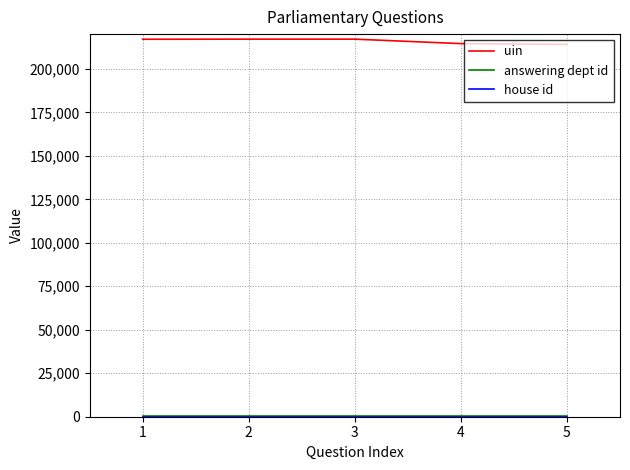

The value of uin at 2 is 217105. True or false?

True